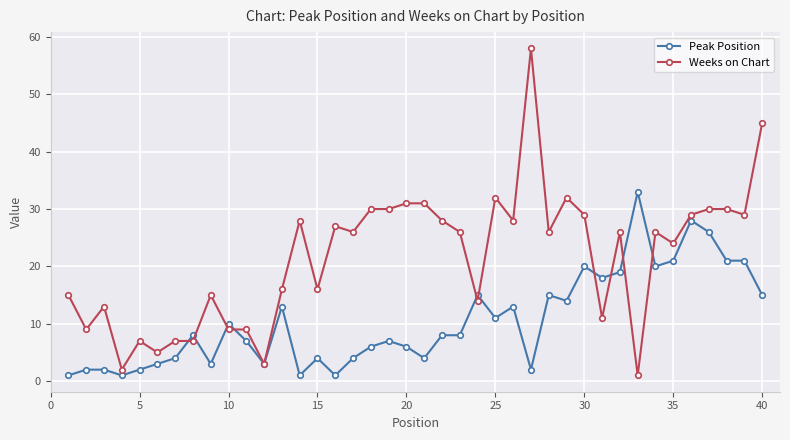

True or false: Peak Position and Weeks on Chart intersect in this chart.

True